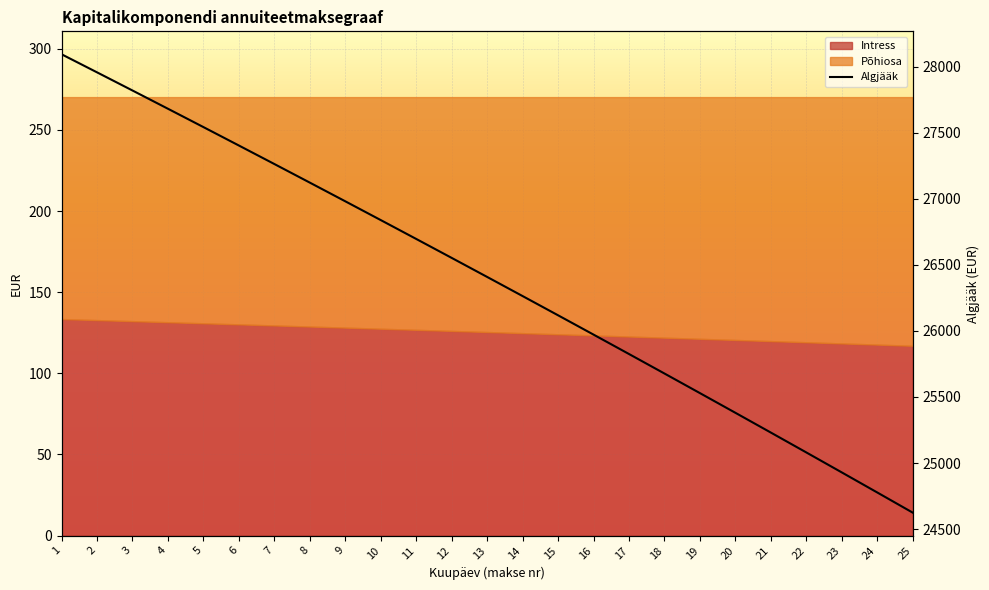

True or false: there are more than 0 points higher than both neighbors.

False